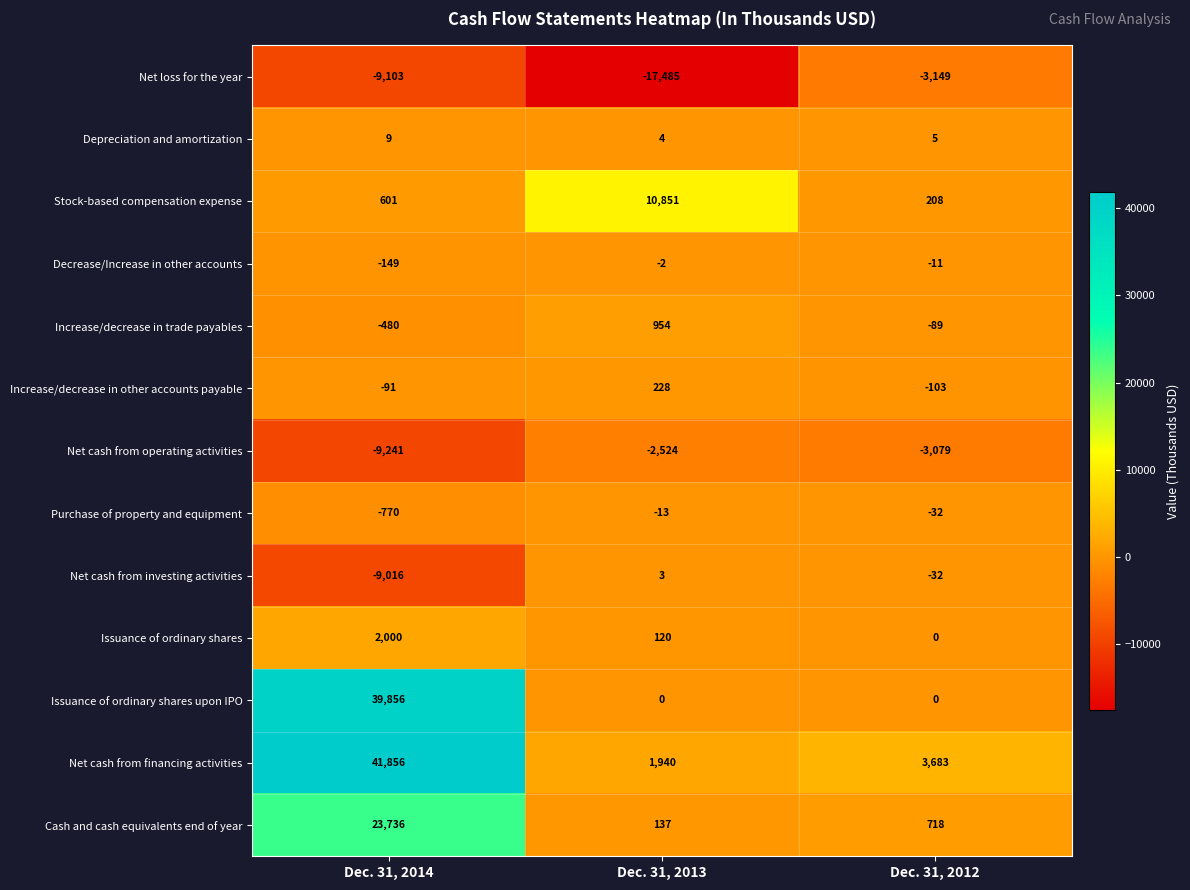

What is the difference between the highest and lowest values at Dec. 31, 2013?

28336